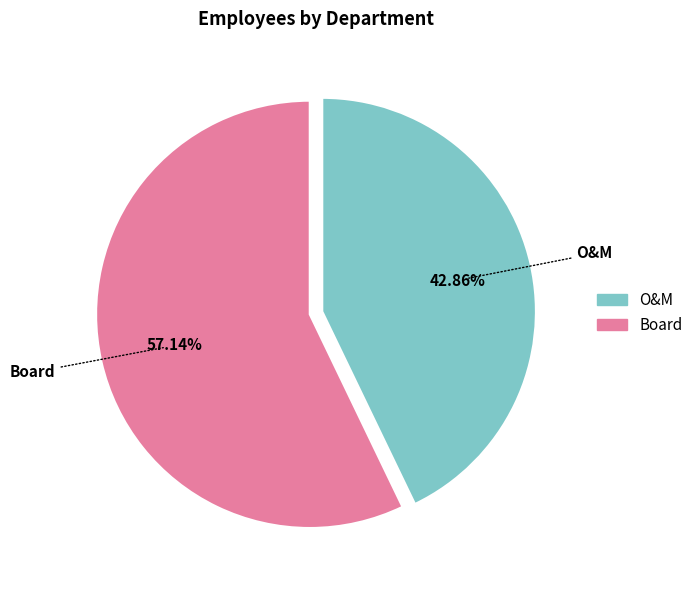

To the nearest percent, what percentage of the pie is O&M?

43%